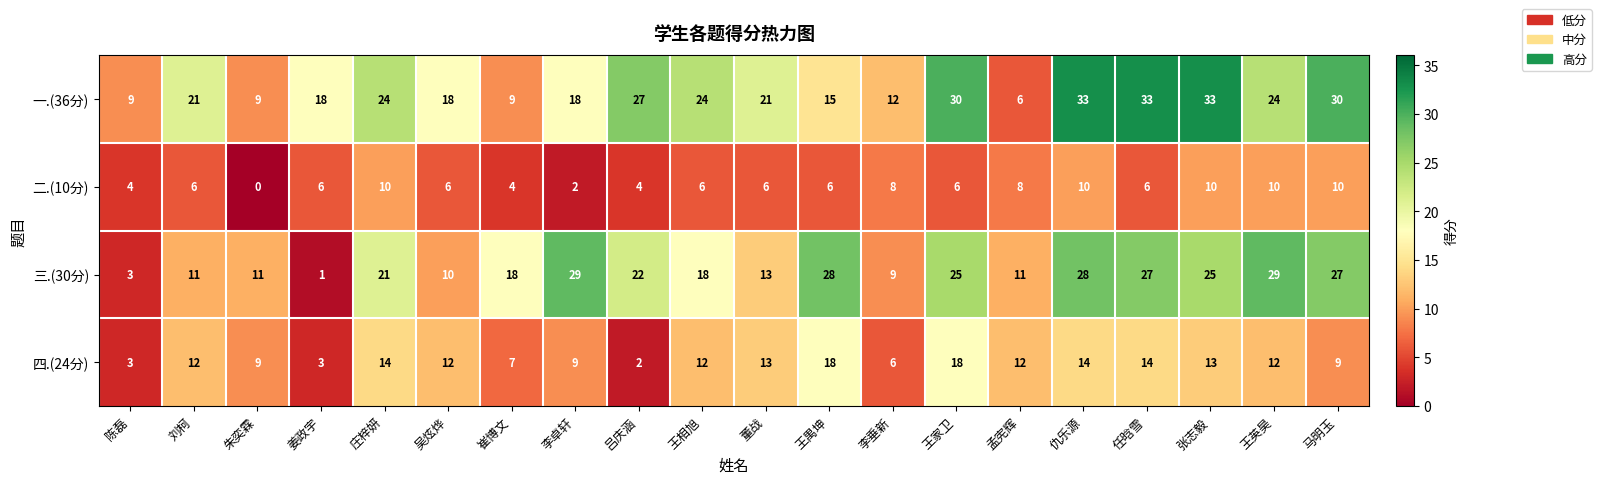

List the series in order of their overall mean, lowest first.

二.(10分), 四.(24分), 三.(30分), 一.(36分)